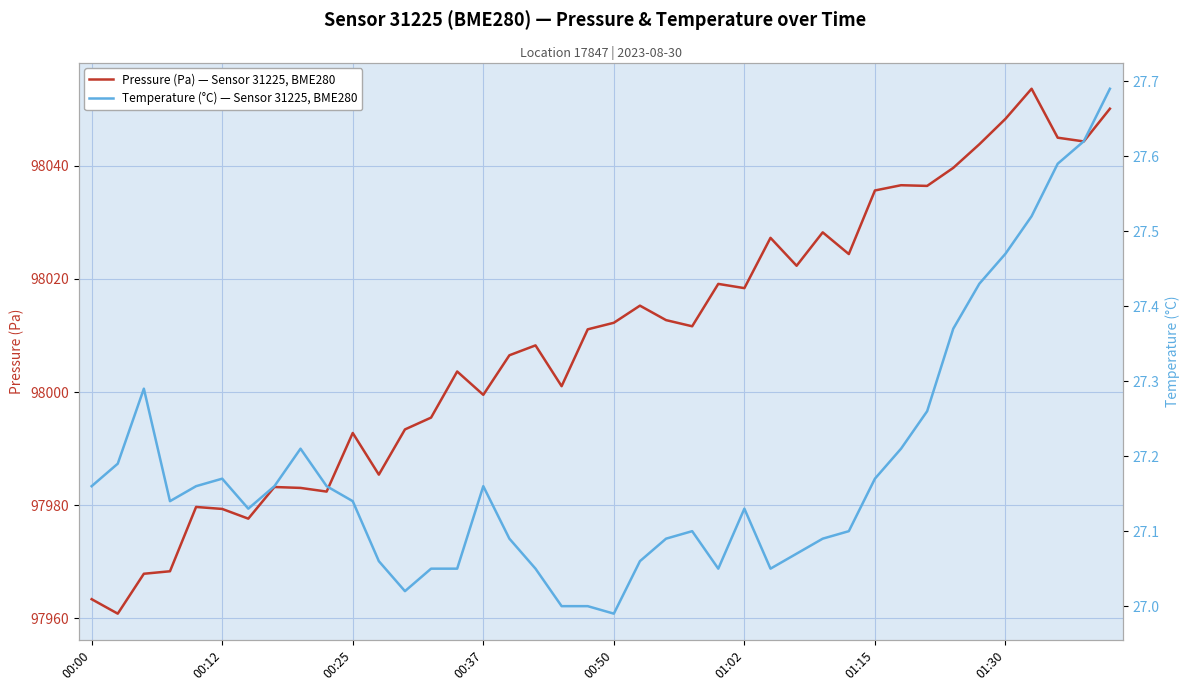

True or false: Temperature (°C) — Sensor 31225, BME280 and Pressure (Pa) — Sensor 31225, BME280 intersect in this chart.

False